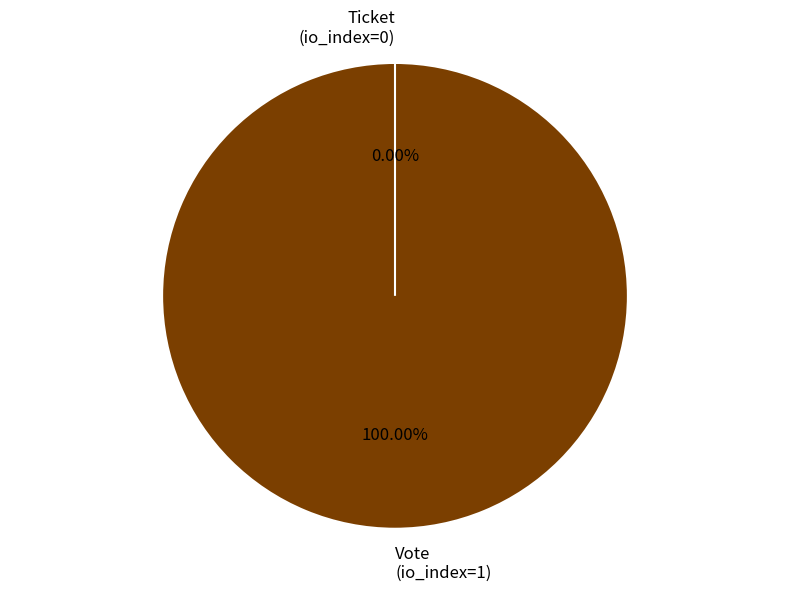

Which slice represents more than half of the pie?

Vote
(io_index=1)